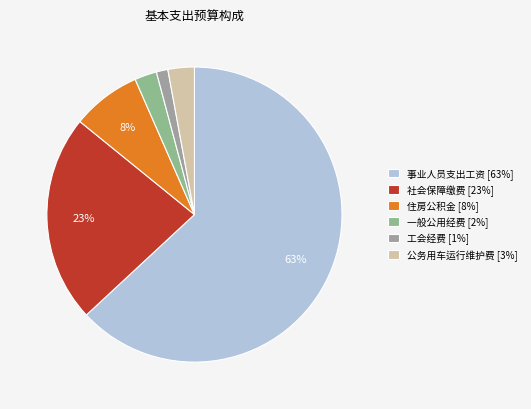

To the nearest percent, what percentage of the pie is 社会保障缴费?

23%